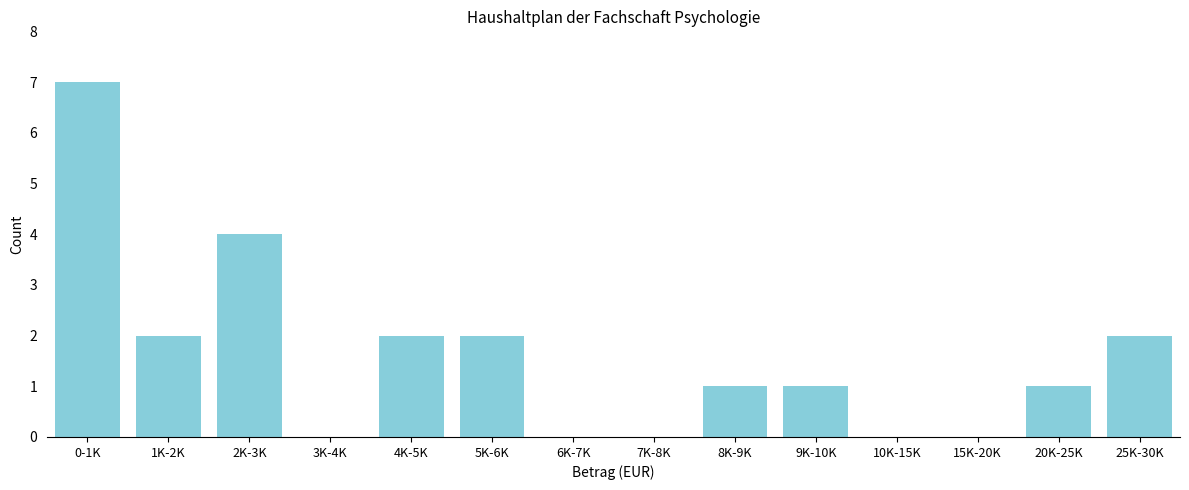

Reading left to right, list all the values displayed in this chart.

0-1K=7	1K-2K=2	2K-3K=4	3K-4K=0	4K-5K=2	5K-6K=2	6K-7K=0	7K-8K=0	8K-9K=1	9K-10K=1	10K-15K=0	15K-20K=0	20K-25K=1	25K-30K=2